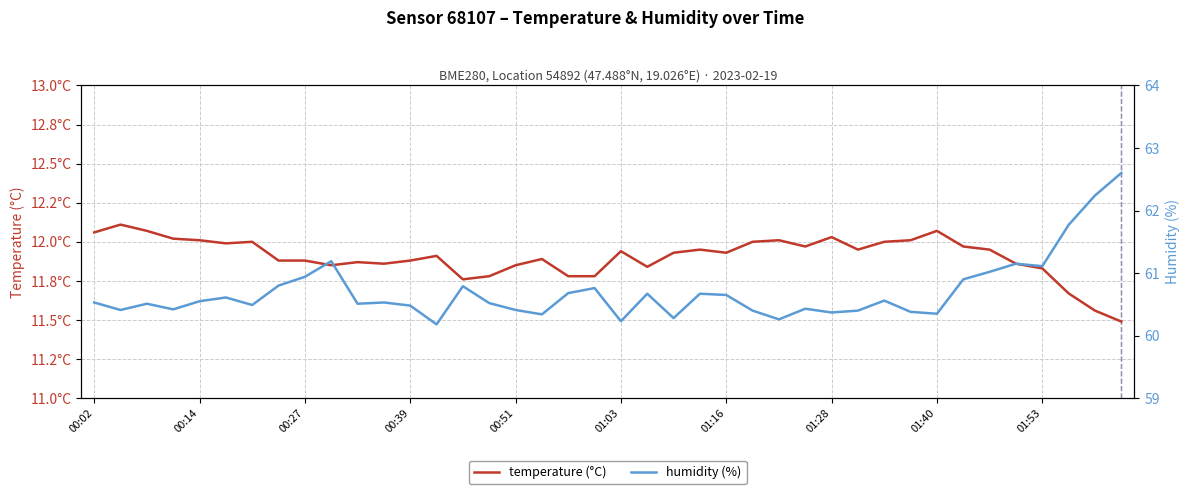

Reading left to right, extract all data points from this chart.

temperature (°C): 12.1	12.1	12.1	12.0	12.0	12.0	12.0	11.9	11.9	11.8	11.9	11.9	11.9	11.9	11.8	11.8	11.8	11.9	11.8	11.8	11.9	11.8	11.9	11.9	11.9	12.0	12.0	12.0	12.0	11.9	12.0	12.0	12.1	12.0	11.9	11.9	11.8	11.7	11.6	11.5
humidity (%): 60.5	60.4	60.5	60.4	60.5	60.6	60.5	60.8	60.9	61.2	60.5	60.5	60.5	60.2	60.8	60.5	60.4	60.3	60.7	60.8	60.2	60.7	60.3	60.7	60.6	60.4	60.3	60.4	60.4	60.4	60.6	60.4	60.4	60.9	61.0	61.1	61.1	61.8	62.2	62.6